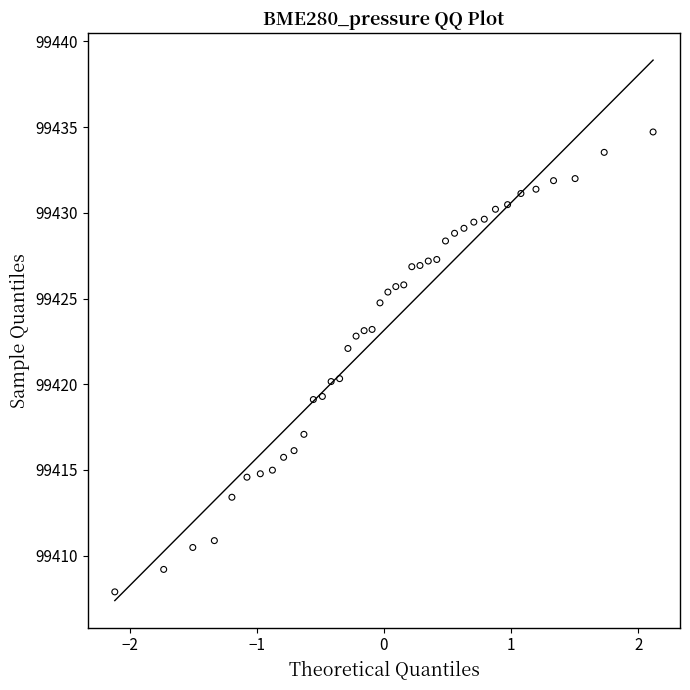

What is the range of X values (max minus min)?

4.2